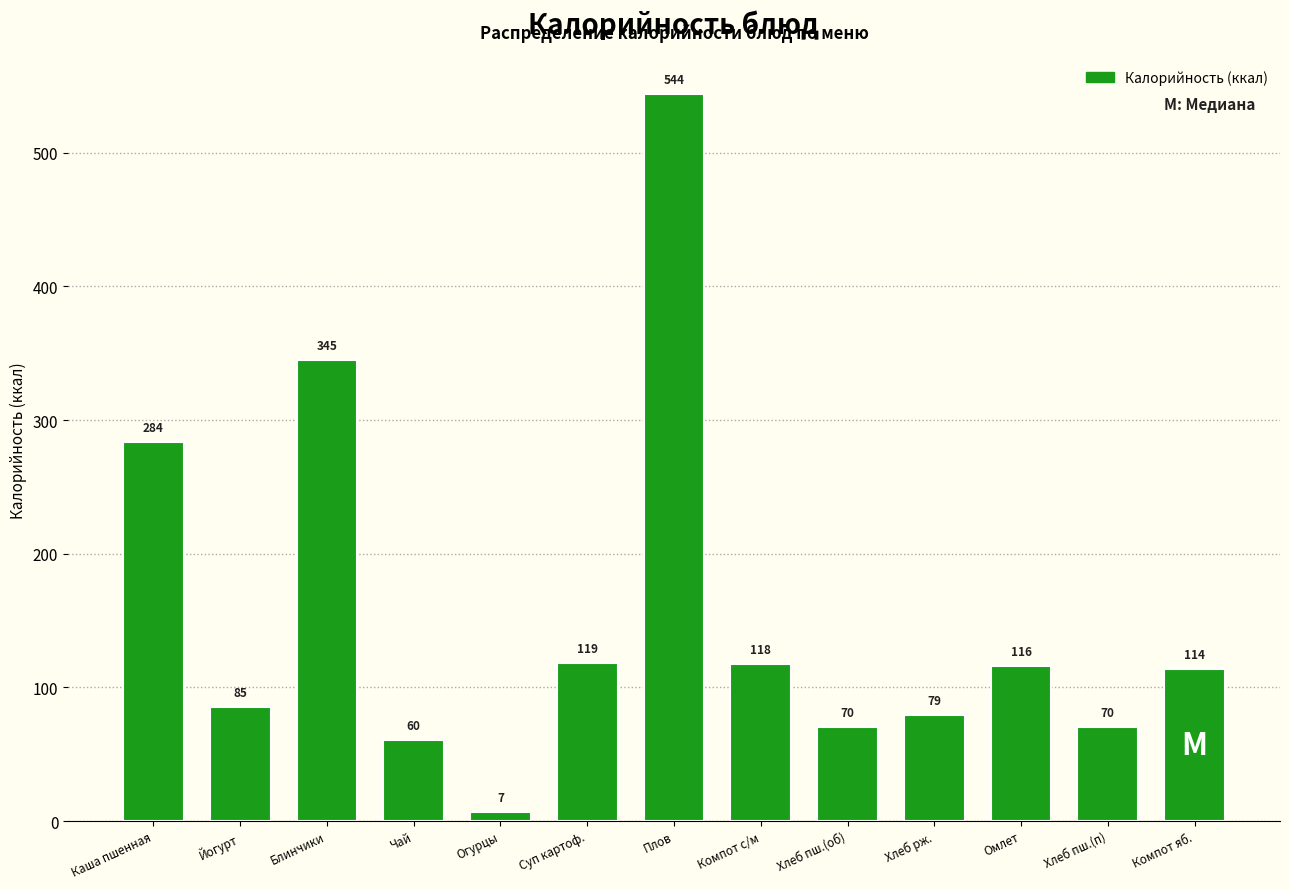

What is the average value?

154.7